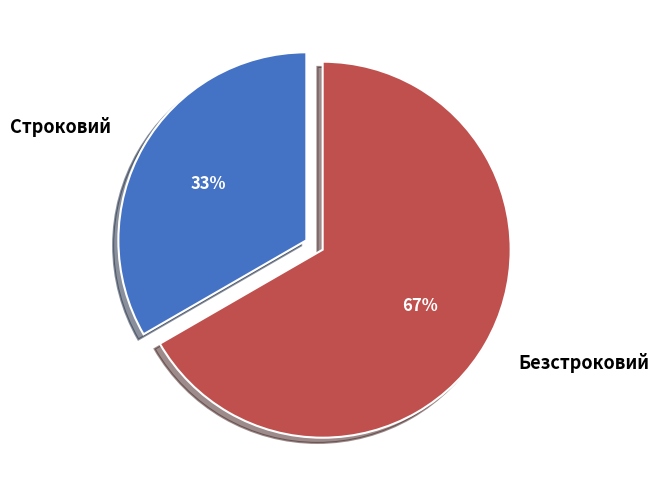

The Строковий slice represents 27% of the pie. True or false?

False